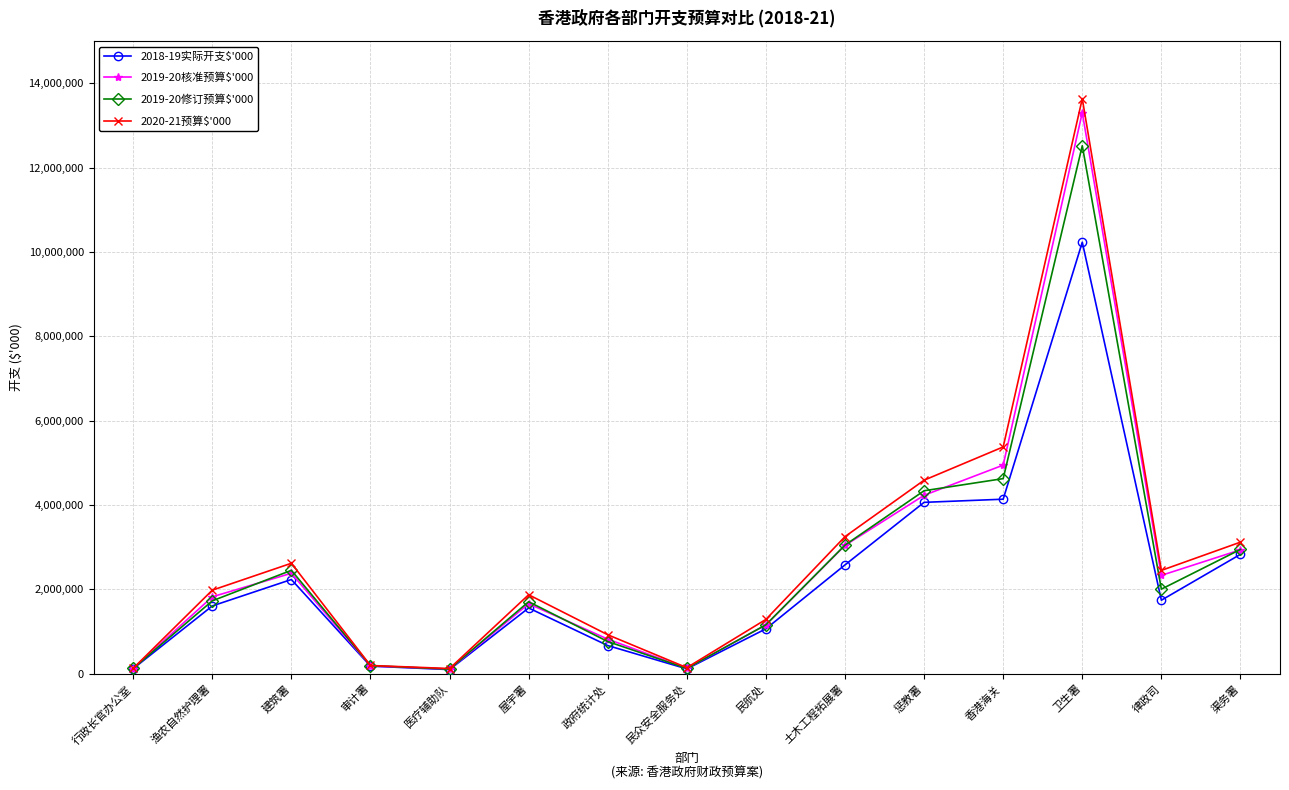

What is the smallest value displayed?

95936